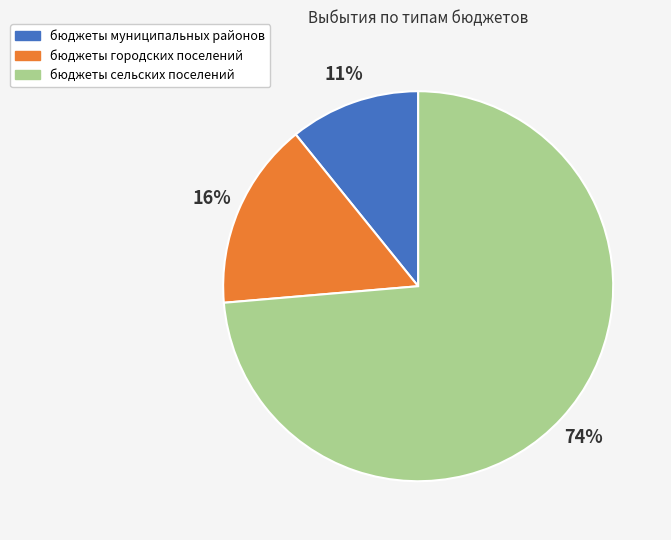

Count the number of slices in the pie.

3